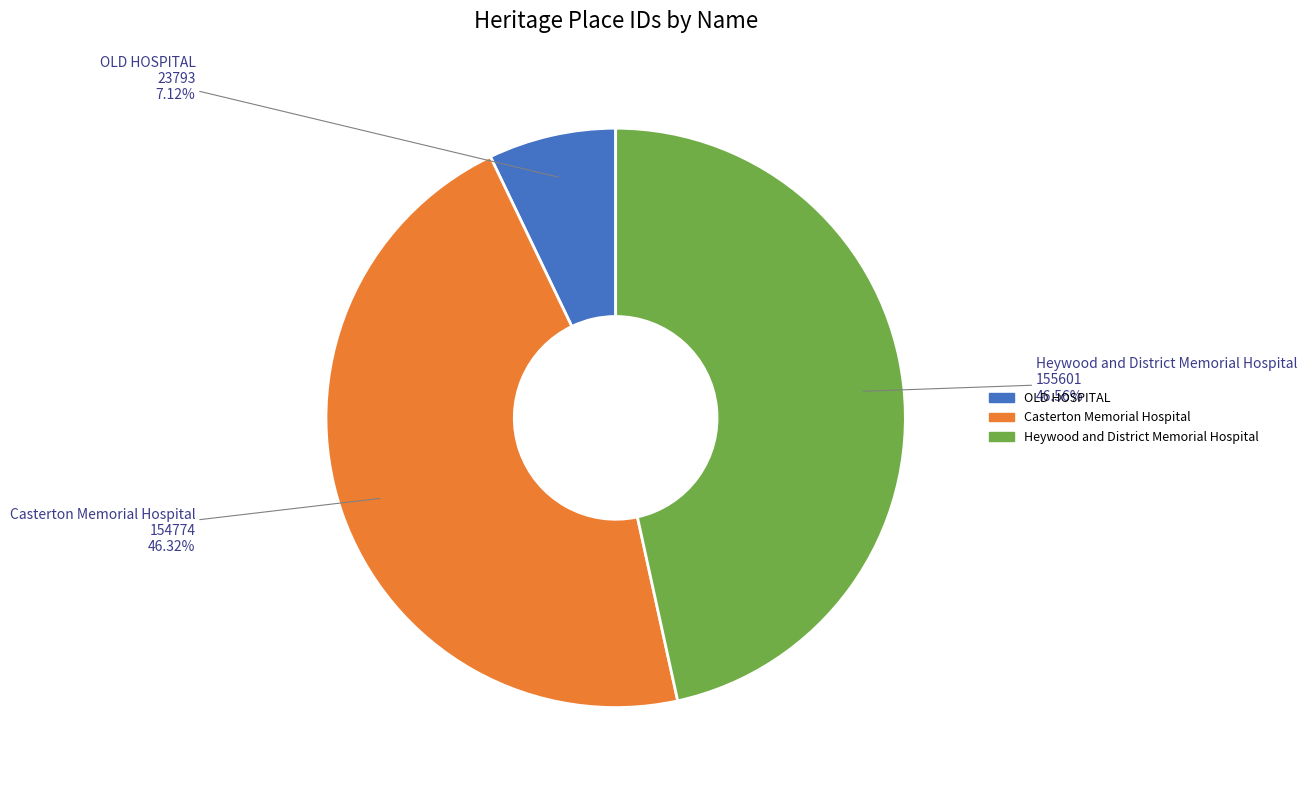

The Heywood and District Memorial Hospital slice represents 47% of the pie. True or false?

True